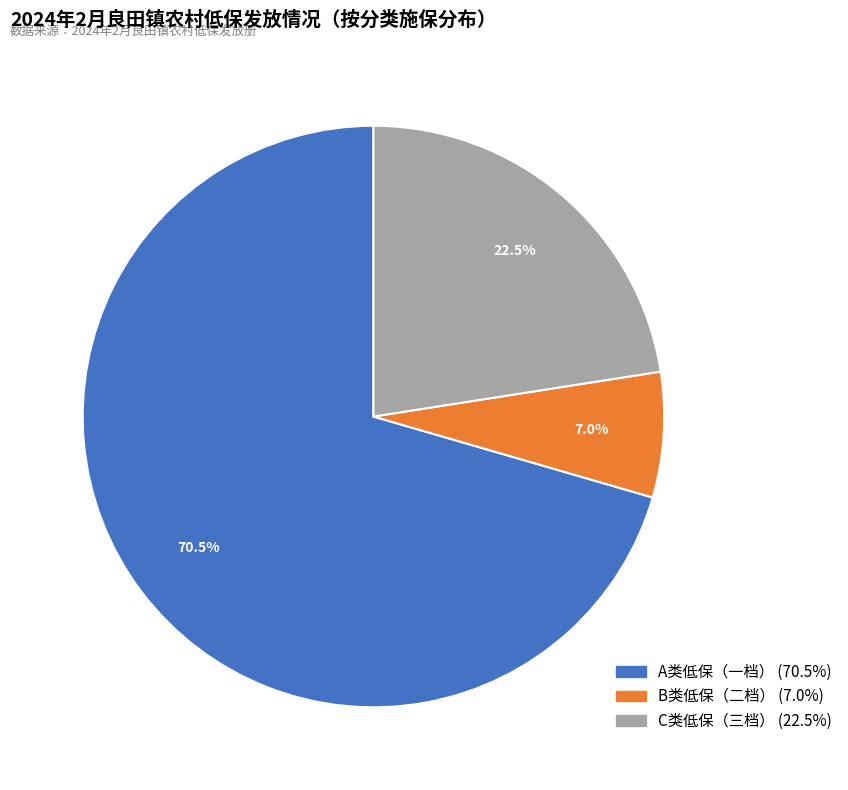

To the nearest percent, what is the average slice percentage?

33%